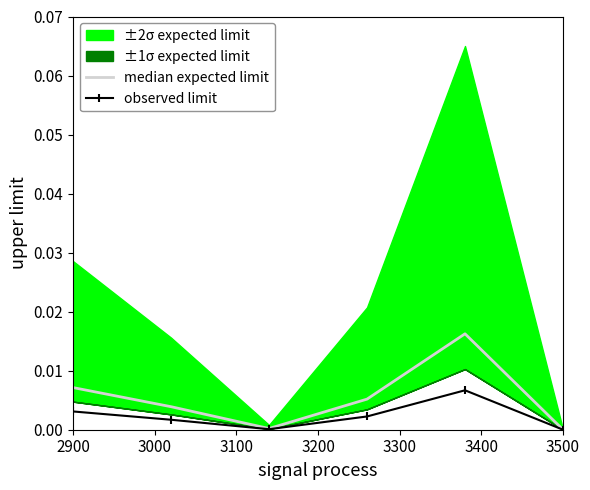

At how many categories does at least one series exceed 0?

6